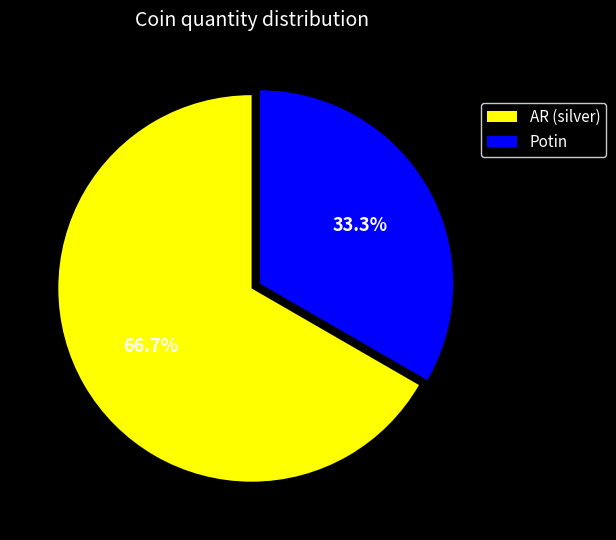

Approximately how many times larger is the value at AR (silver) compared to Potin?

2.0